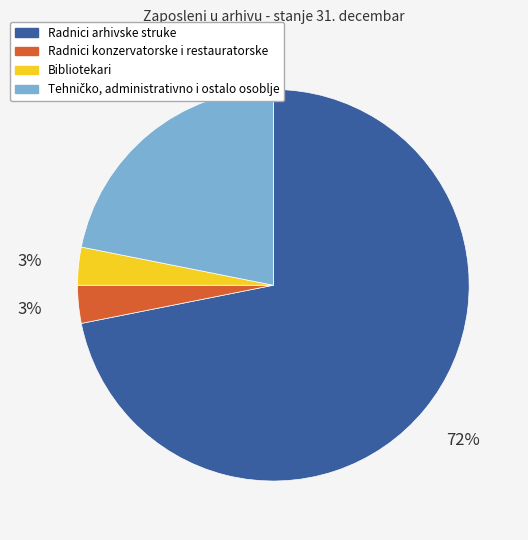

What is the largest slice in the pie chart?

Radnici arhivske struke